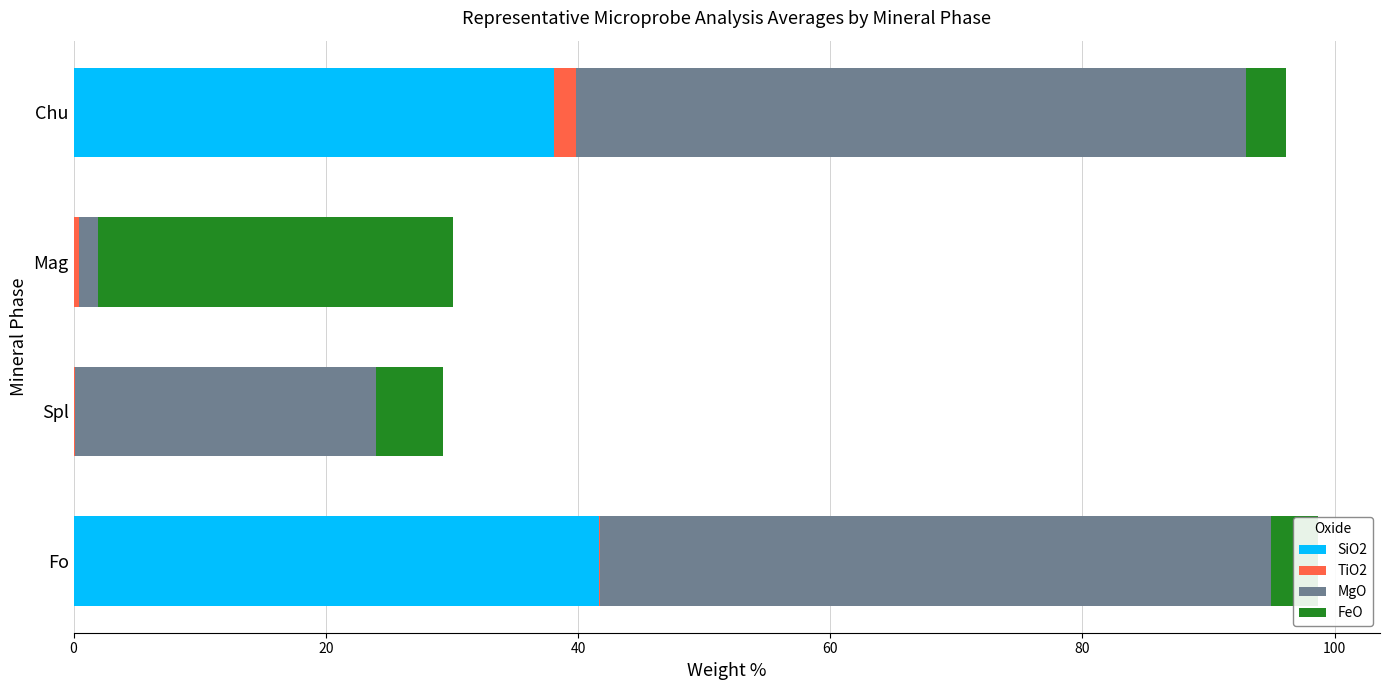

Is it true that SiO2 equals 0.0 at Mag?

True